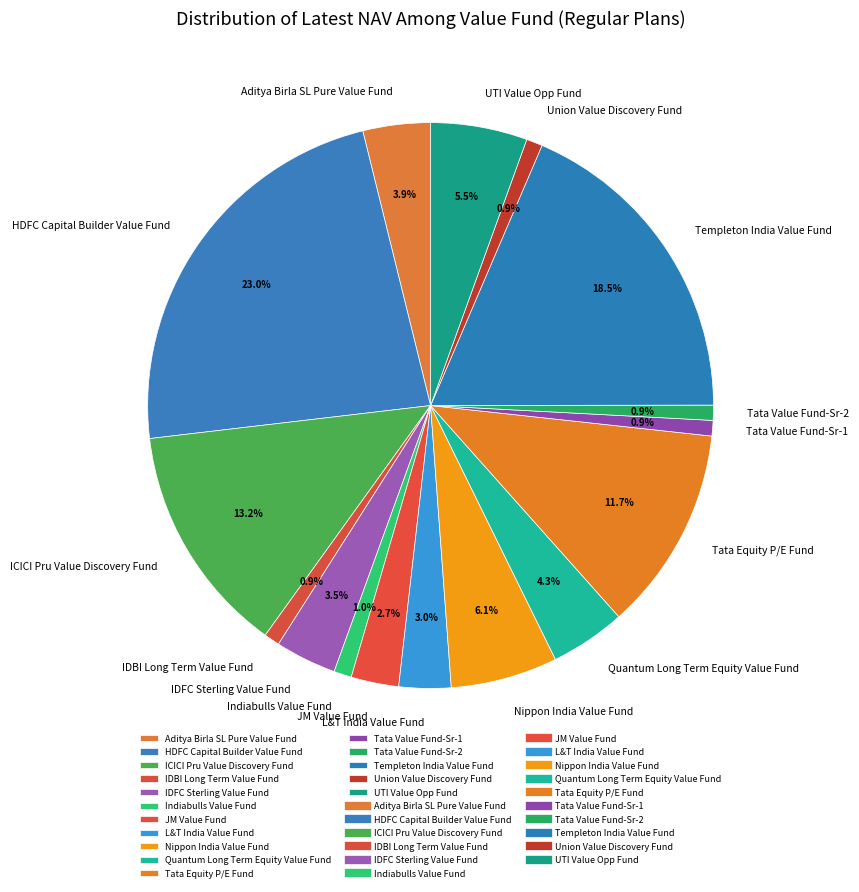

Combined, what portion of the pie is Templeton India Value Fund and L&T India Value Fund?

21.5%